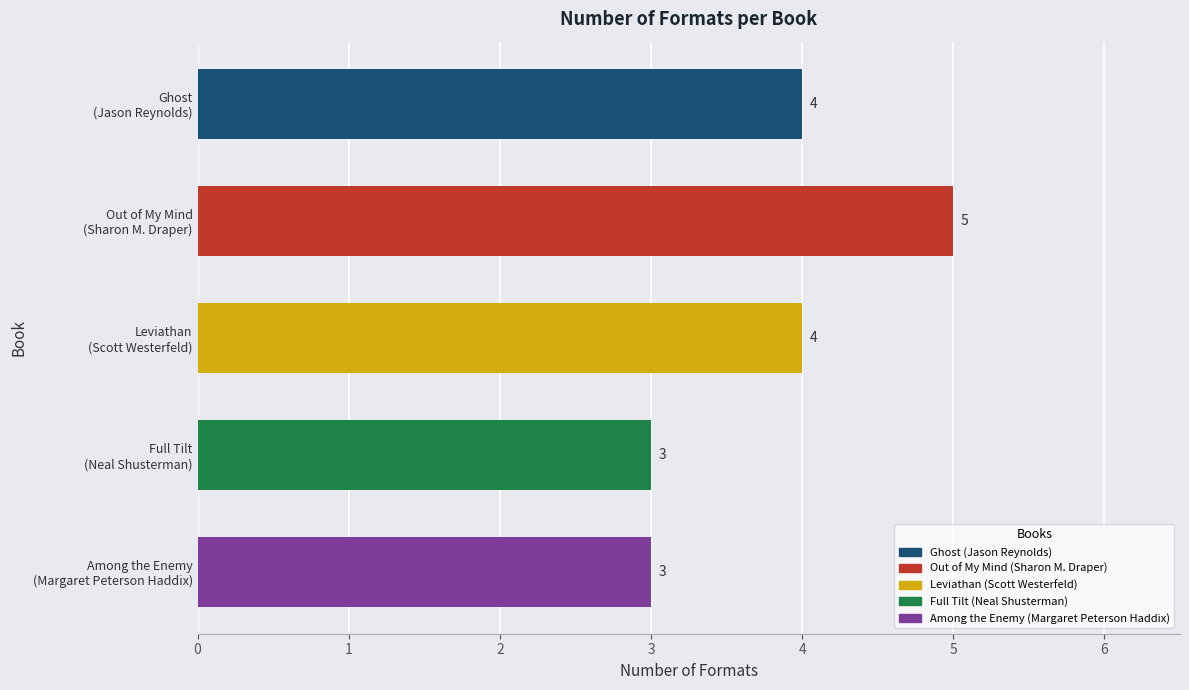

Reading top to bottom, list all the values displayed in this chart.

4	5	4	3	3